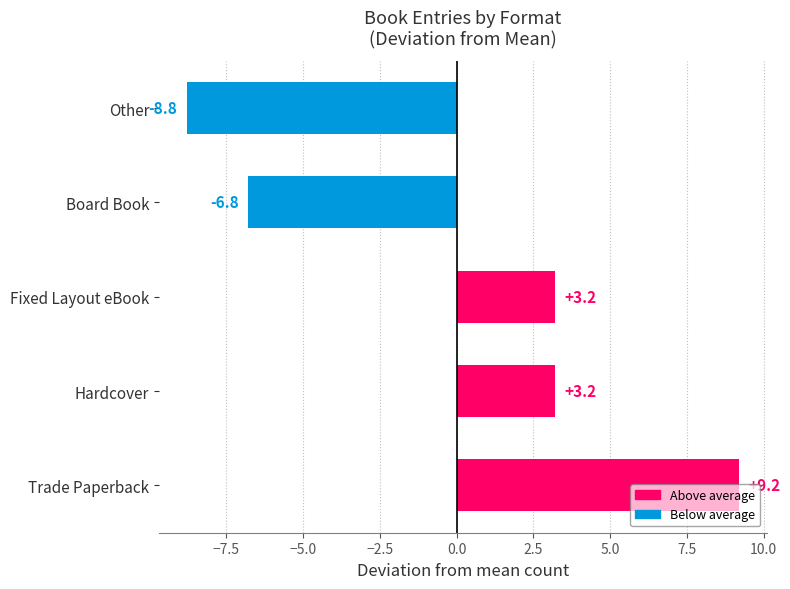

At which category does the chart reach its peak across all series?

Trade Paperback